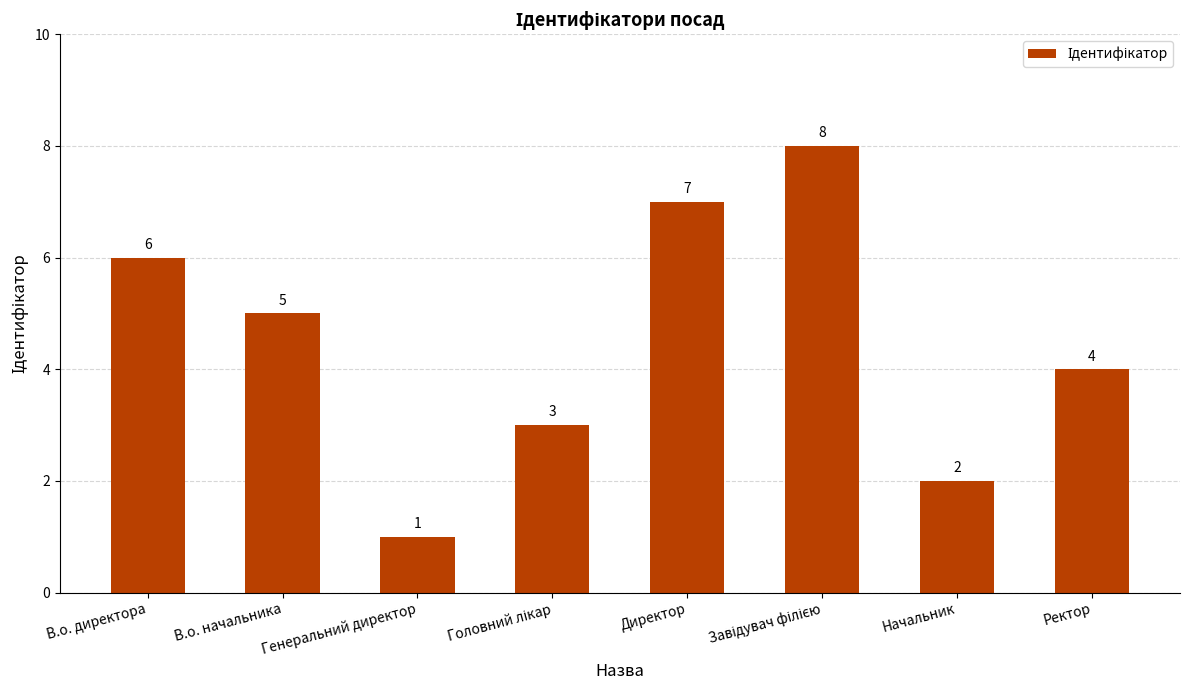

What position from the left is В.о. директора?

1